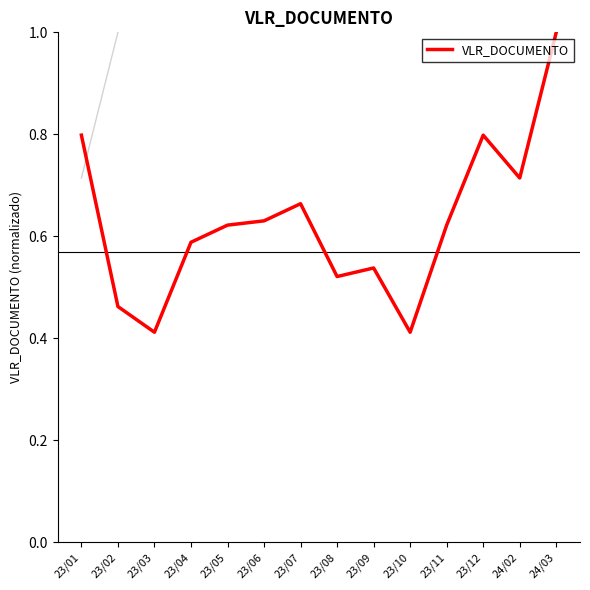

What position from the left is 24/03?

14